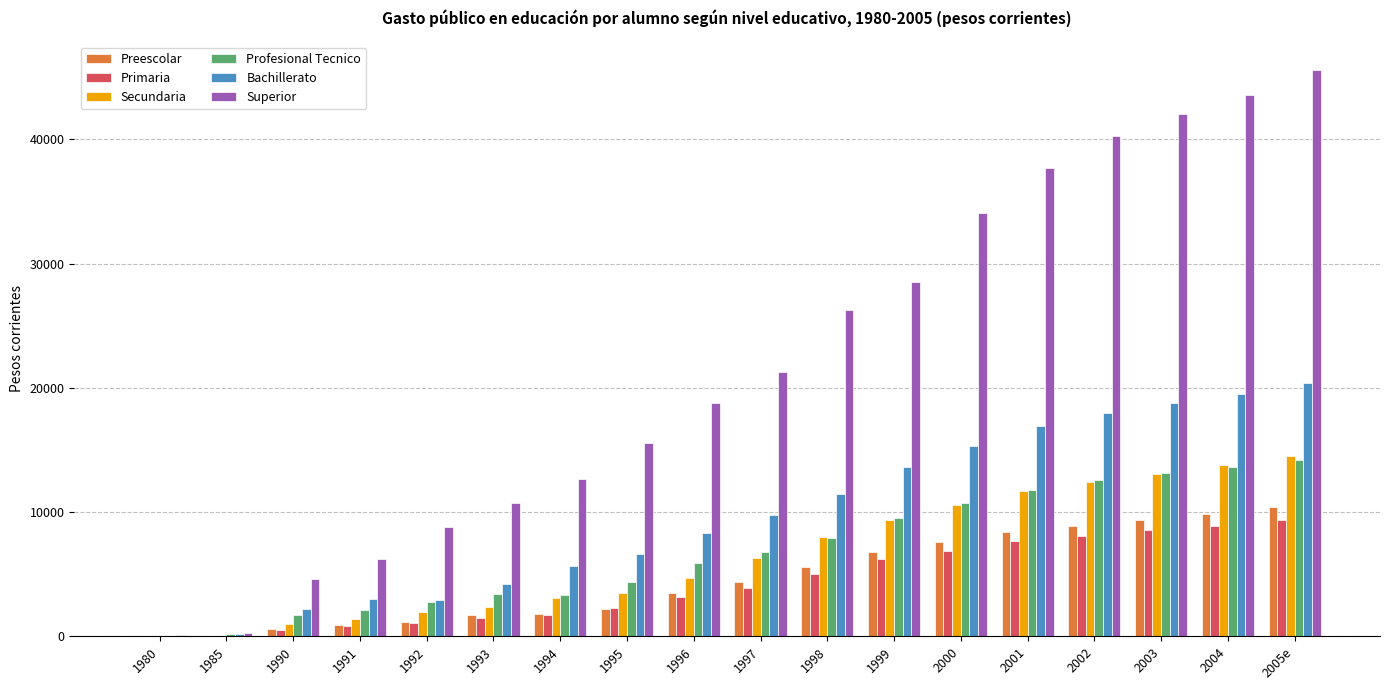

What is the maximum value shown in the chart?

45600.0